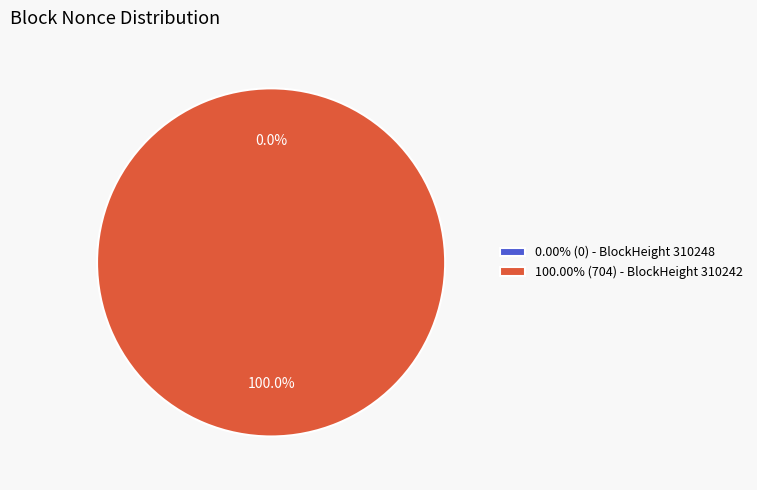

What percentage is the 310242 slice, to the nearest percent?

100%